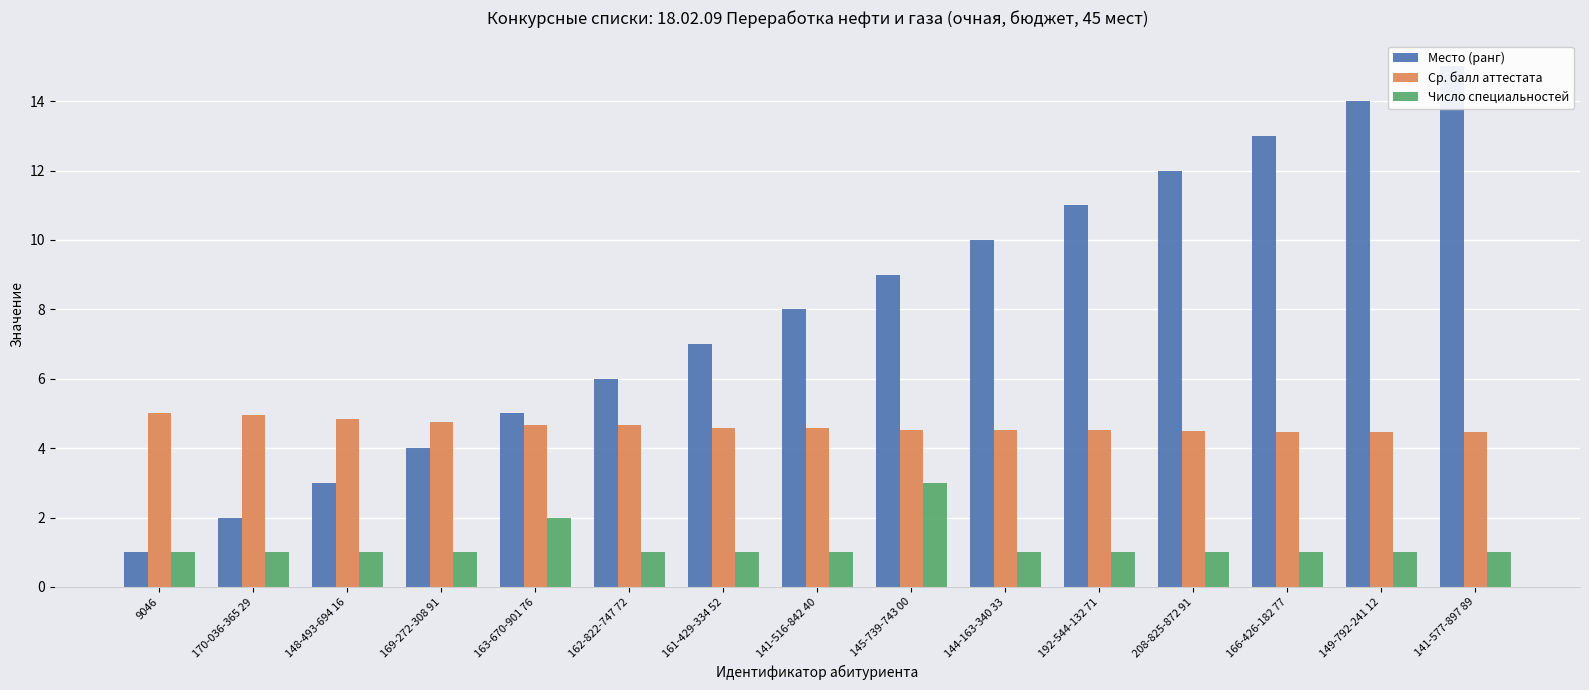

List the series in order of their overall mean, lowest first.

Число специальностей, Ср. балл аттестата, Место (ранг)